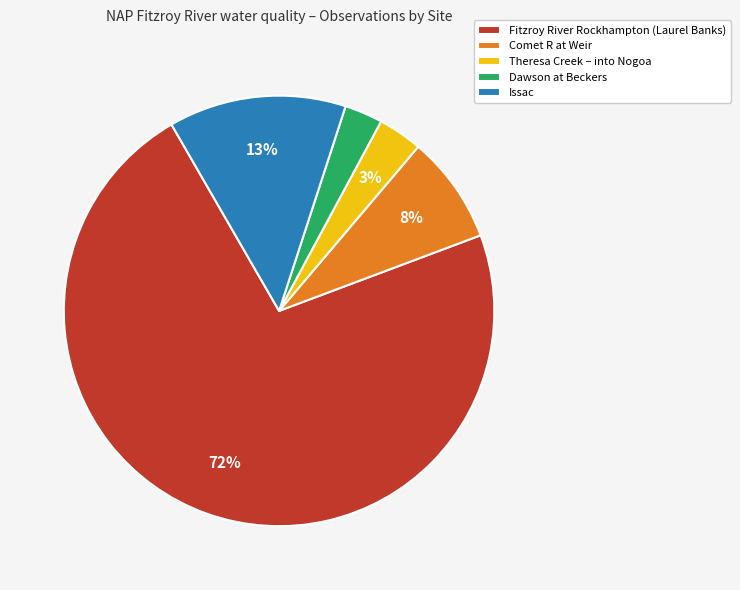

To the nearest percent, what is the average slice percentage?

20%